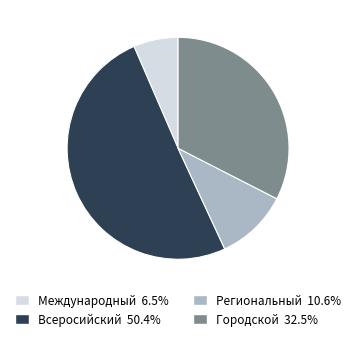

Which category has the smallest portion of the pie?

Международный